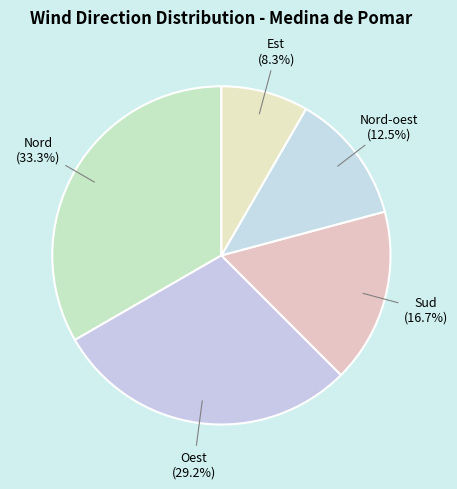

True or false: Est accounts for 2% of the total.

False